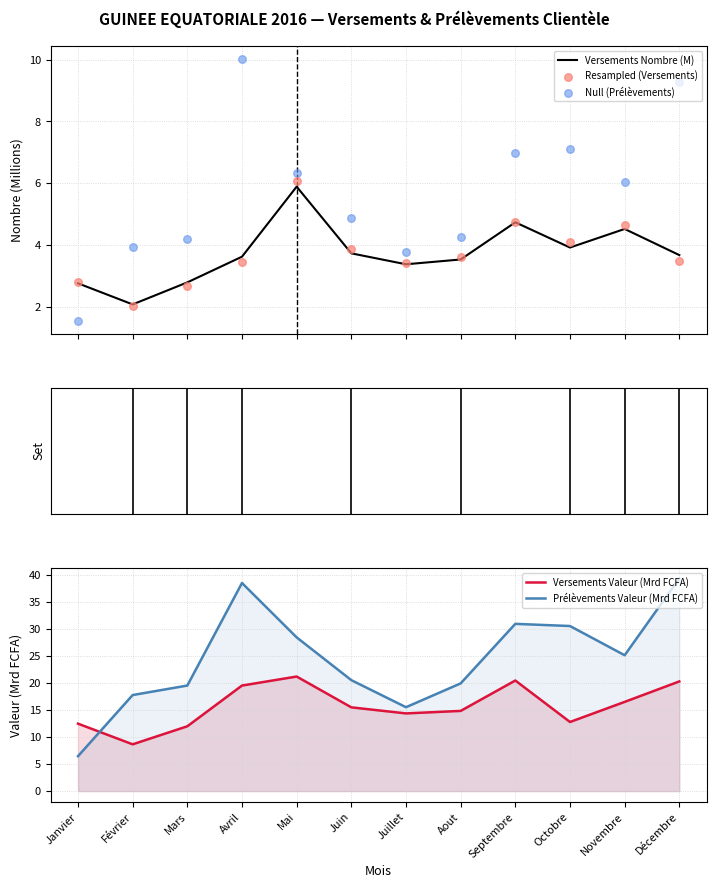

What is the total value across all series at Aout?

46.1